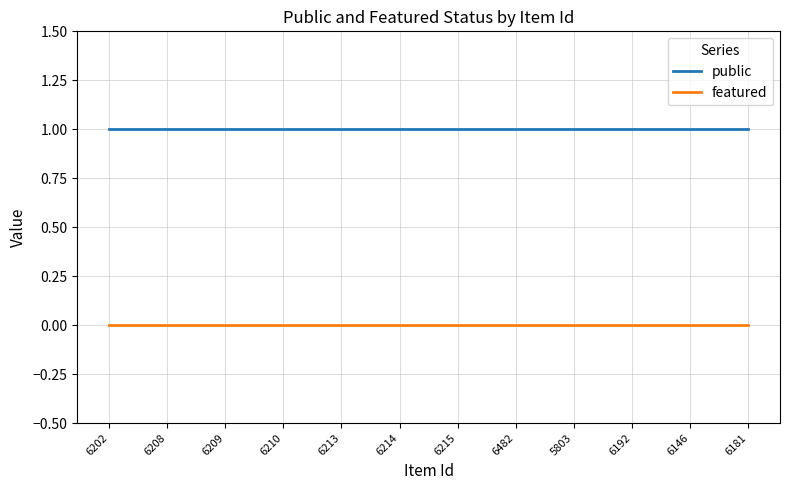

Rank the series by their average value, from lowest to highest.

featured, public